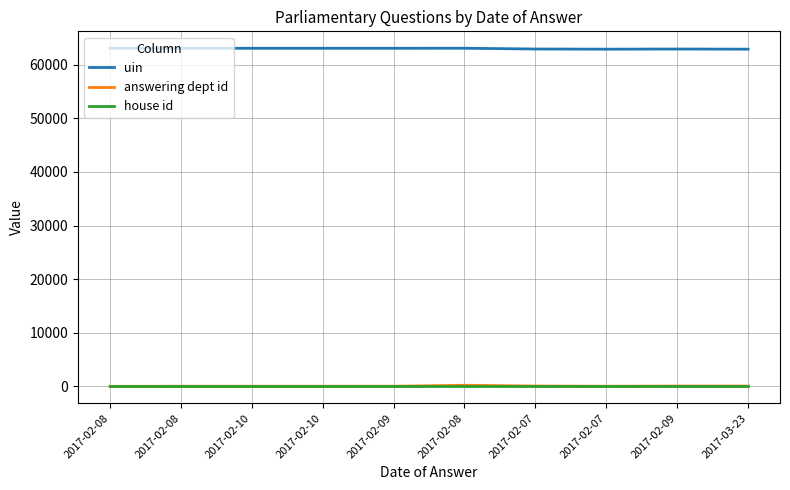

The uin series shows 32610 at 2017-02-07. True or false?

False